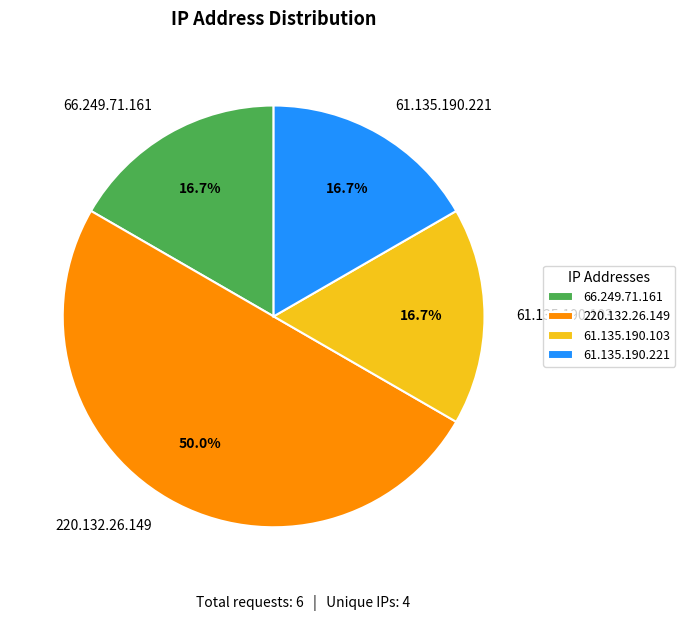

Count the number of slices in the pie.

4